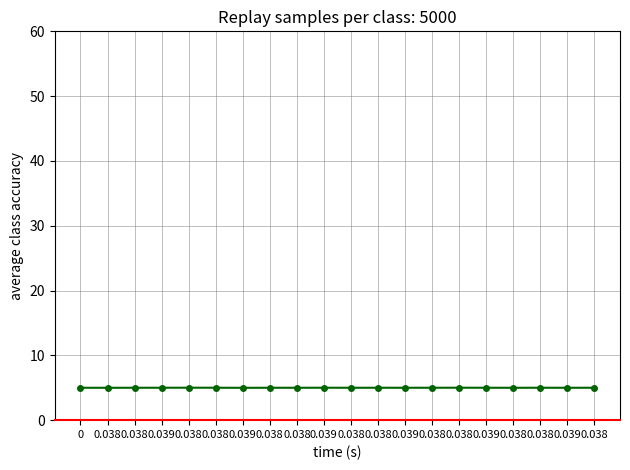

List the labels in order of value, largest first.

0.038, 0.038, 0.038, 0.039, 0.038, 0.038, 0.038, 0.039, 0.039, 0.038, 0.038, 0.038, 0.038, 0.039, 0.038, 0.039, 0, 0.038, 0.038, 0.039